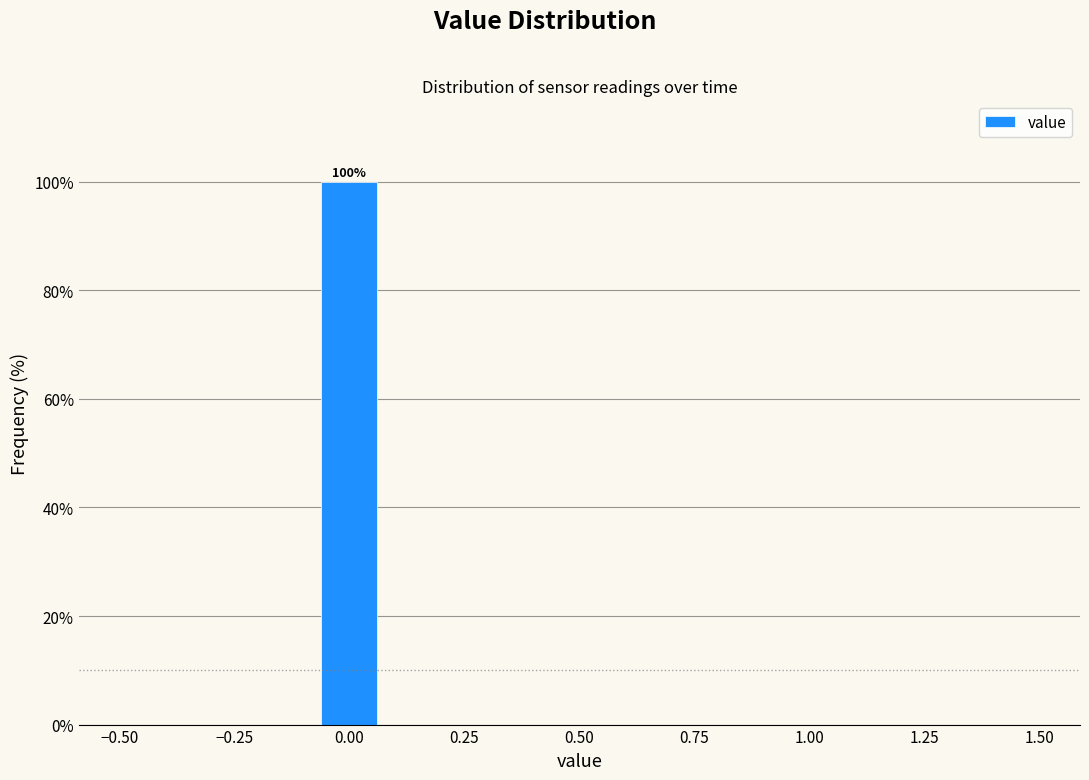

Read against the x-axis, roughly where is the centre of the tallest bar?

0.00